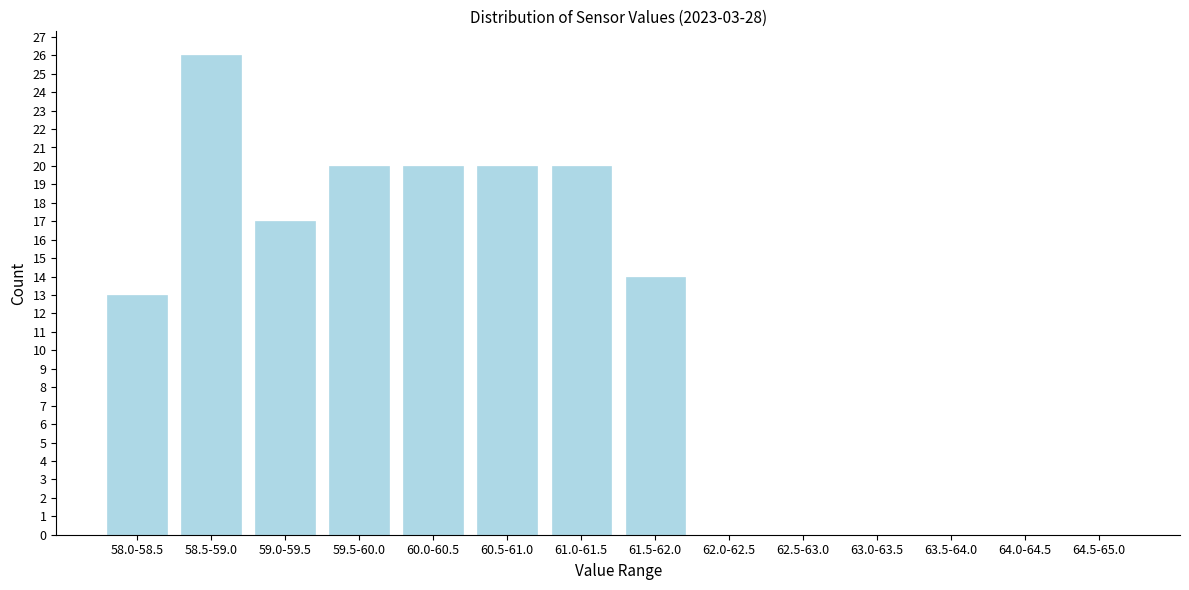

Reading right to left, extract all data points from this chart.

64.5-65.0=0	64.0-64.5=0	63.5-64.0=0	63.0-63.5=0	62.5-63.0=0	62.0-62.5=0	61.5-62.0=14	61.0-61.5=20	60.5-61.0=20	60.0-60.5=20	59.5-60.0=20	59.0-59.5=17	58.5-59.0=26	58.0-58.5=13